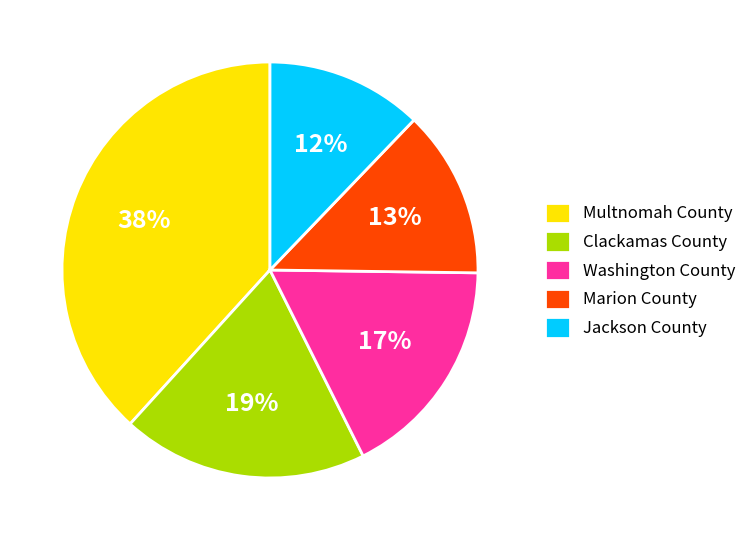

To the nearest percent, what is the average slice percentage?

20%